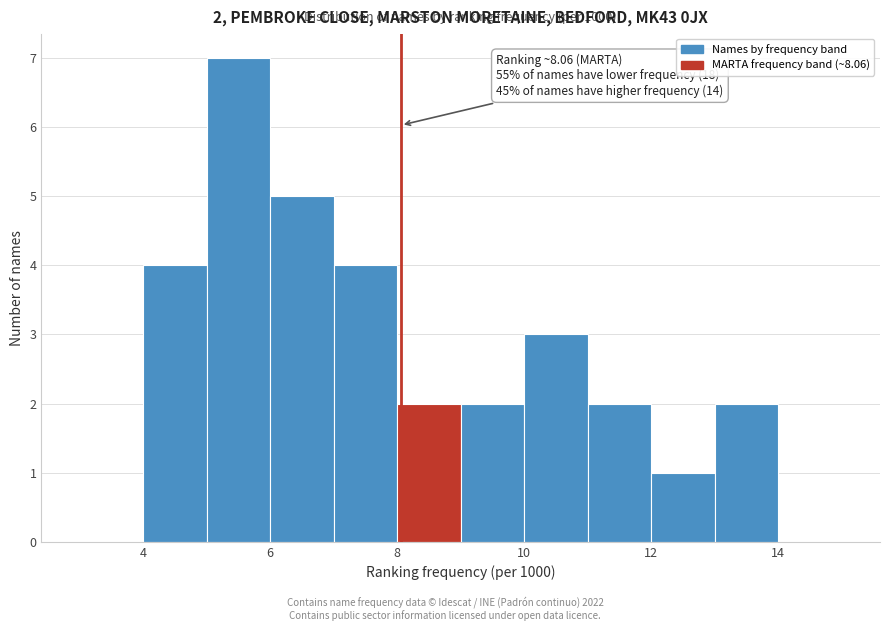

Which range on the x-axis has the tallest bar?

5 to 6